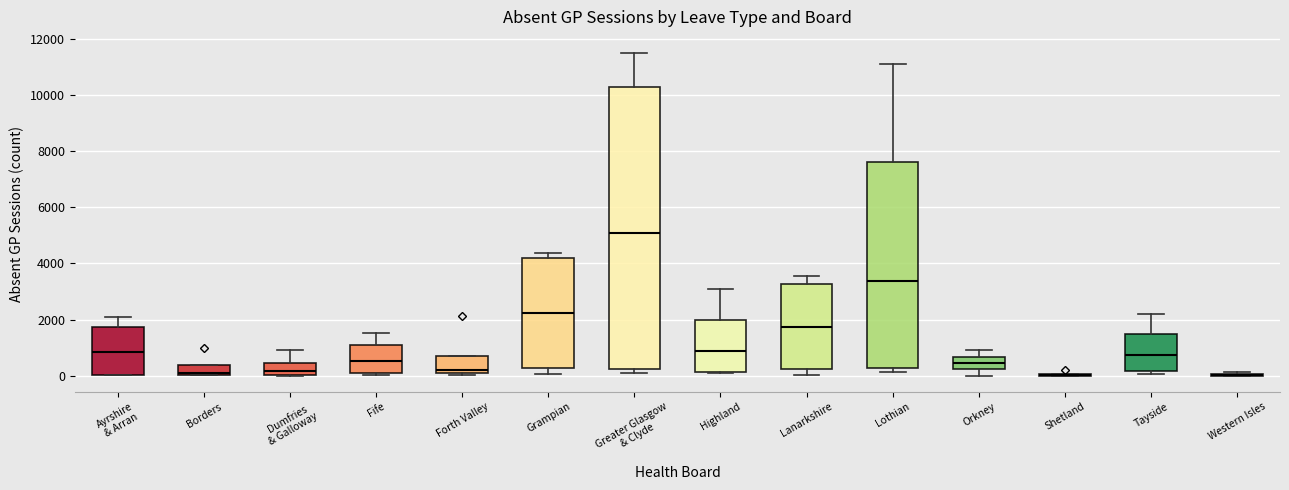

Reading left to right, read every box against the y-axis: the position of its median line, the range the box covers, and the ends of its whiskers. The values are not printed on the chart, so give them approximately, as read against the axis.

Ayrshire & Arran: median 800, box 0 to 1800, whiskers 0 to 2000
Borders: median 200, box 0 to 400, whiskers 0 to 400
Dumfries & Galloway: median 200, box 0 to 400, whiskers 0 to 1000
Fife: median 600, box 0 to 1000, whiskers 0 to 1600
Forth Valley: median 200 (just above the box's lower edge), box 200 to 800, whiskers 0 to 800
Grampian: median 2200, box 200 to 4200, whiskers 0 to 4400
Greater Glasgow & Clyde: median 5000, box 200 to 10200, whiskers 0 to 11600
Highland: median 800, box 200 to 2000, whiskers 200 to 3000
Lanarkshire: median 1800, box 200 to 3200, whiskers 0 to 3600
Lothian: median 3400, box 200 to 7600, whiskers 200 (just below the box's lower edge) to 11200
Orkney: median 400, box 200 to 600, whiskers 0 to 1000
Shetland: box collapsed to a line at 0, whiskers 0 to 0
Tayside: median 800, box 200 to 1600, whiskers 0 to 2200
Western Isles: box collapsed to a line at 0, whiskers 0 to 200